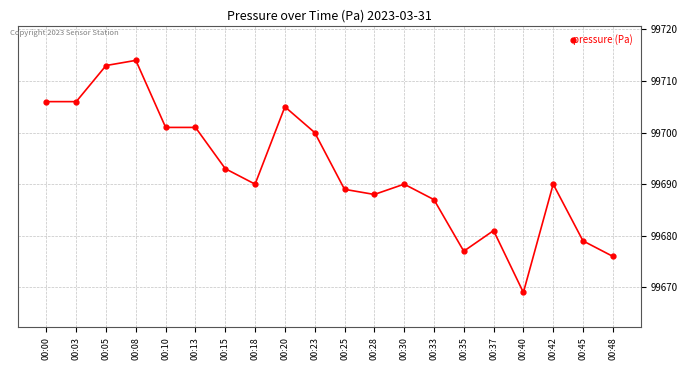

What is the minimum value shown in the chart?

99669